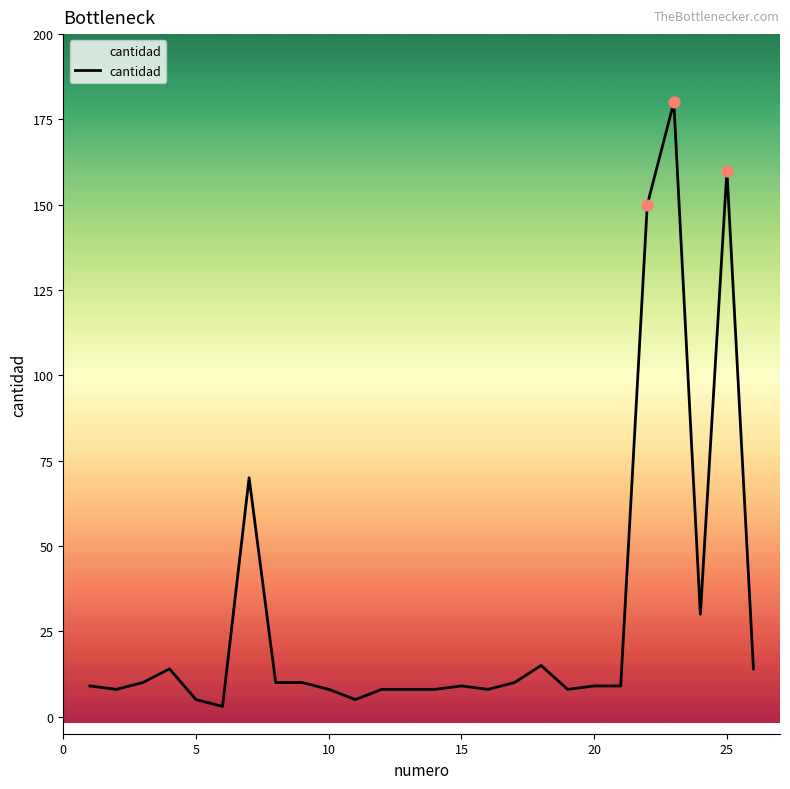

What is the maximum value shown in the chart?

180